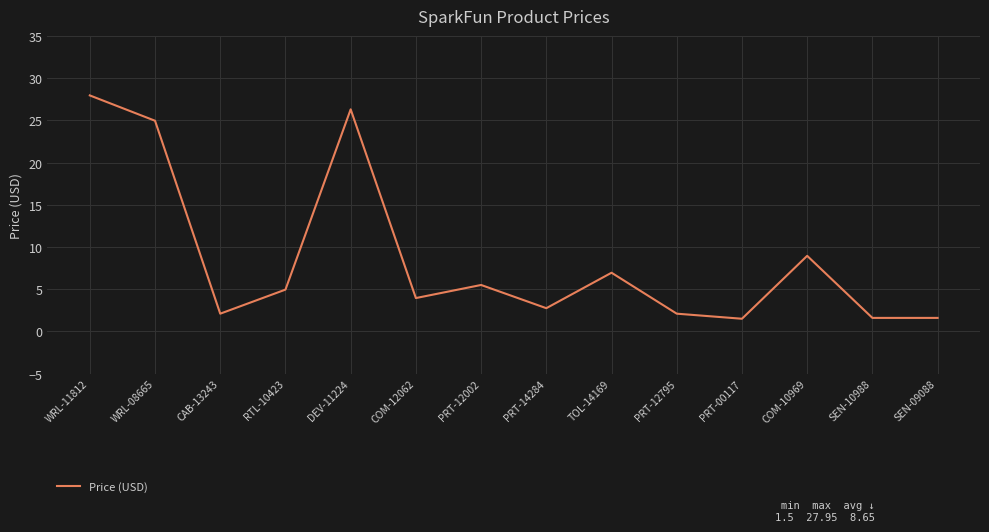

What is the difference between the values at PRT-14284 and TOL-14169?

4.2